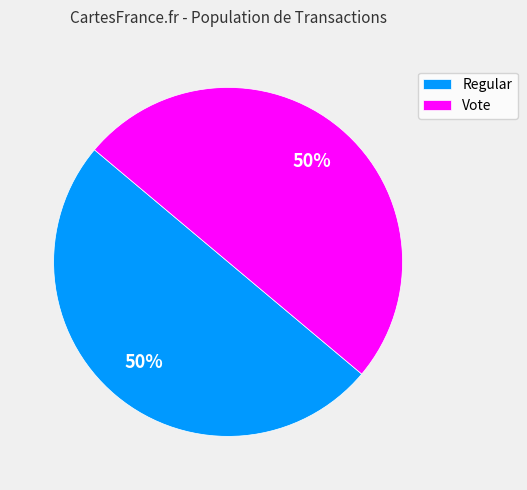

To the nearest percent, what portion does Vote represent?

50%